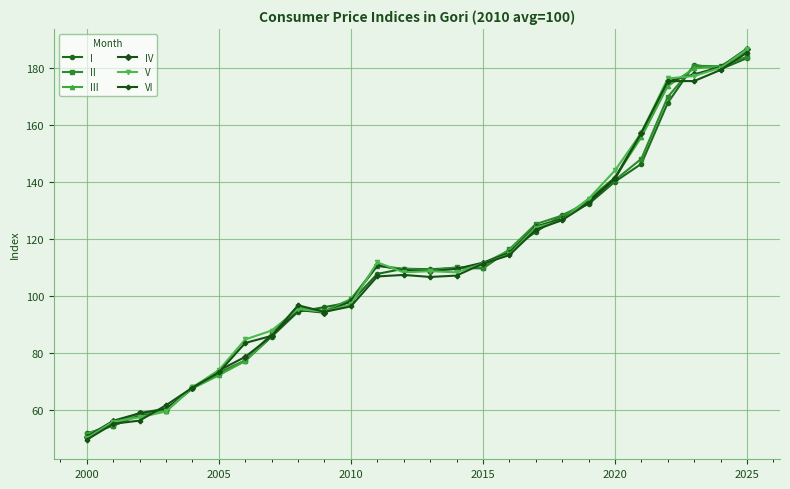

What is the minimum value shown in the chart?

49.5